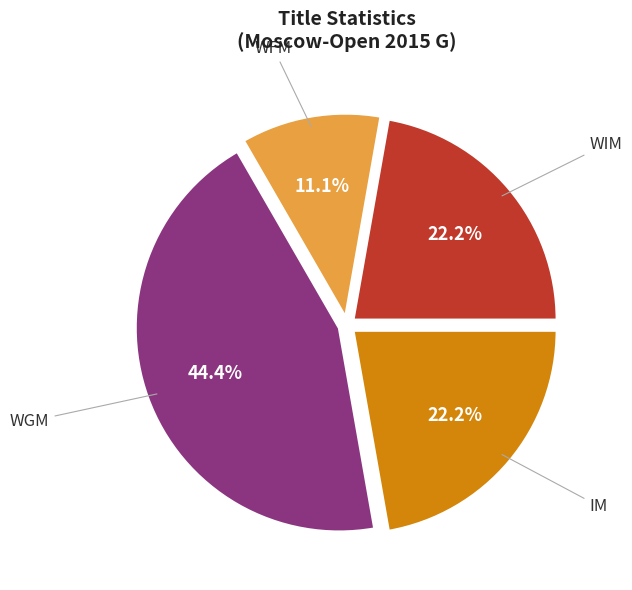

Is there any slice that represents more than half of the pie?

No